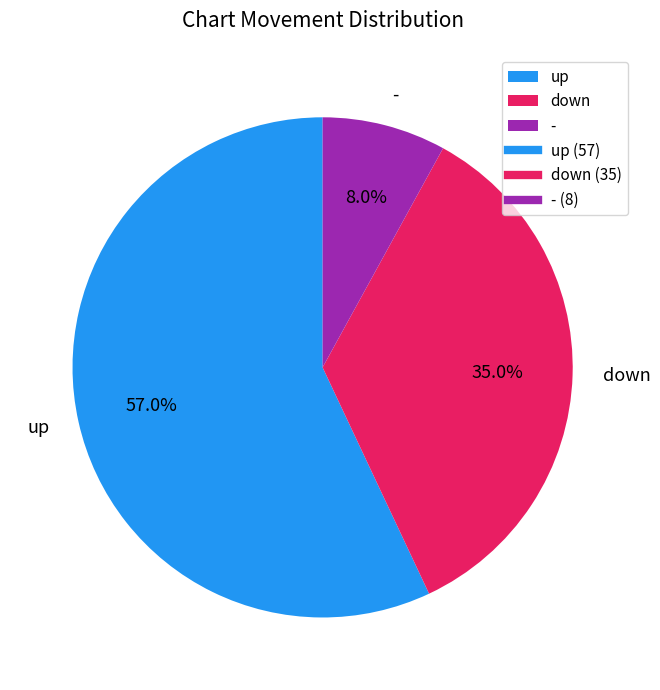

To the nearest percent, what is the difference between the largest and smallest slice percentages?

49%